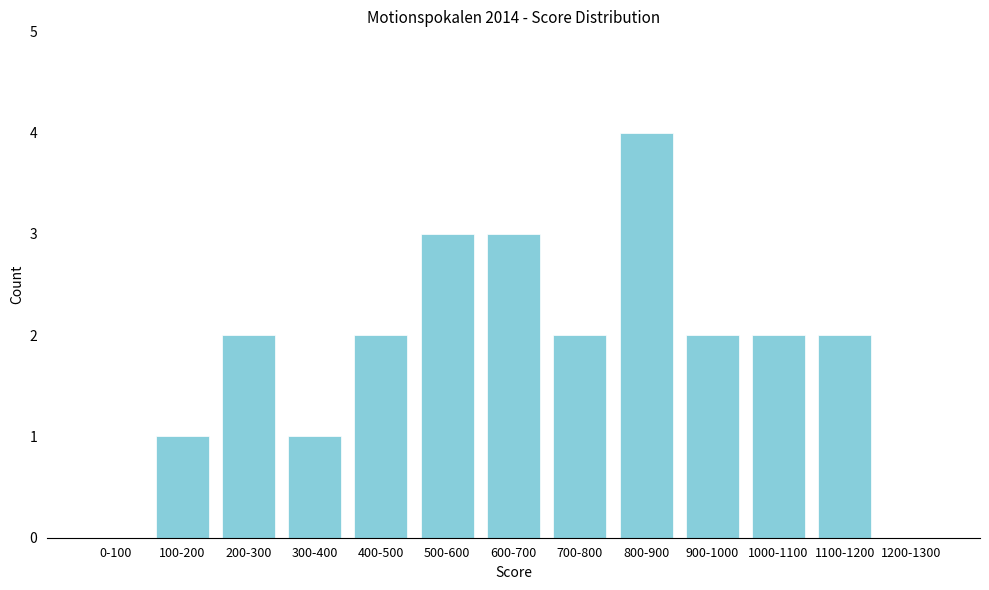

Reading left to right, extract all data points from this chart.

0-100=0	100-200=1	200-300=2	300-400=1	400-500=2	500-600=3	600-700=3	700-800=2	800-900=4	900-1000=2	1000-1100=2	1100-1200=2	1200-1300=0